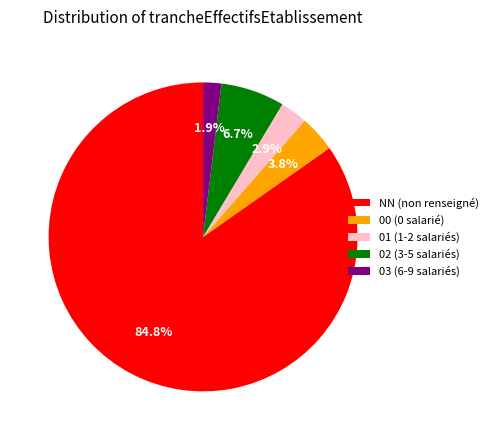

Approximately how many times larger is the value at 02 (3-5 salariés) compared to 01 (1-2 salariés)?

2.3